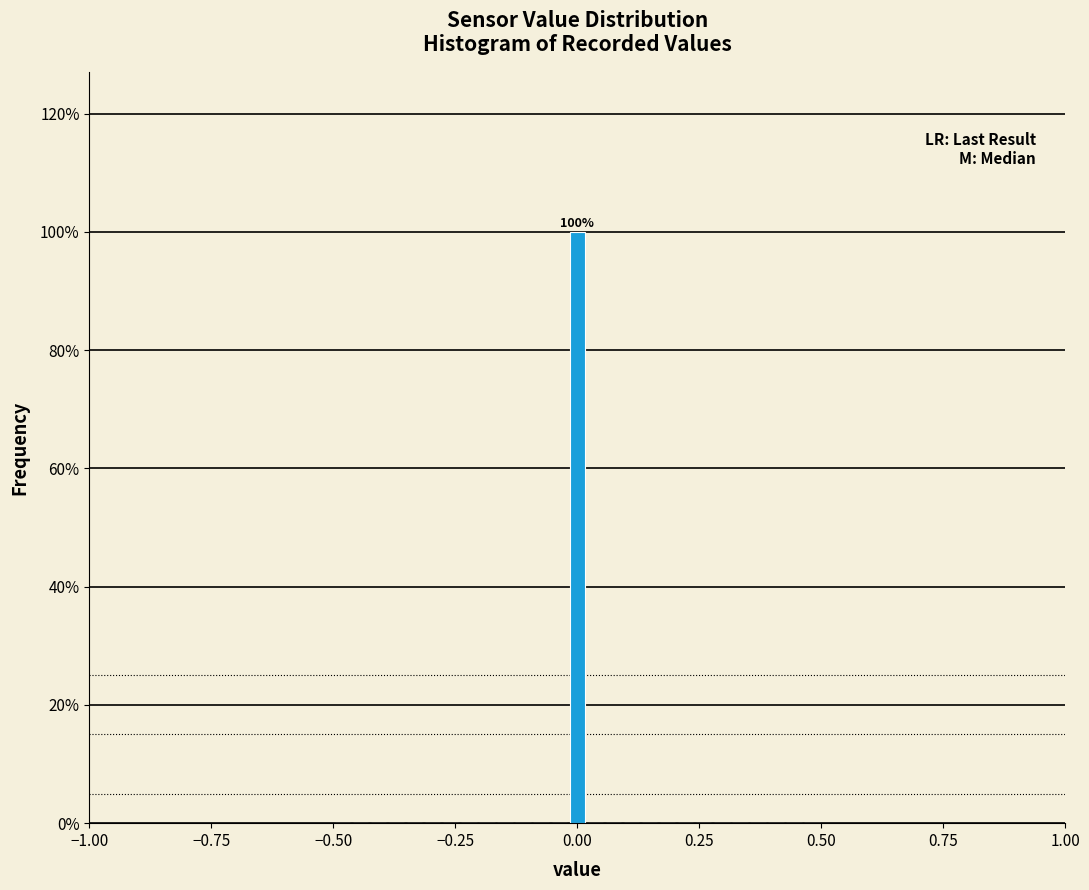

Read against the x-axis, roughly where is the centre of the tallest bar?

0.00